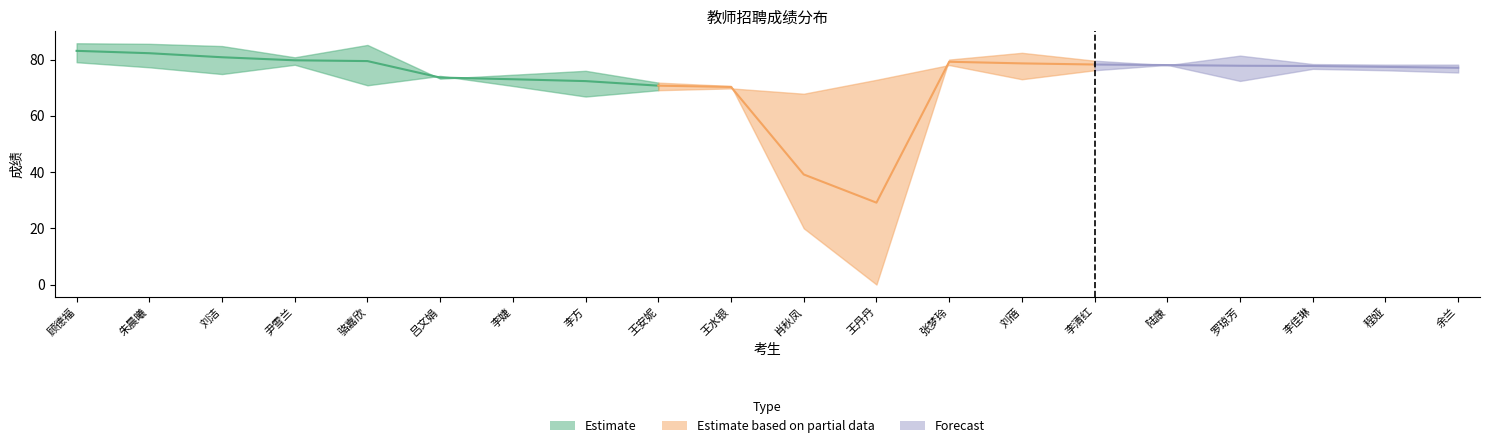

The 笔试成绩 series shows 69.8 at 王水银. True or false?

True